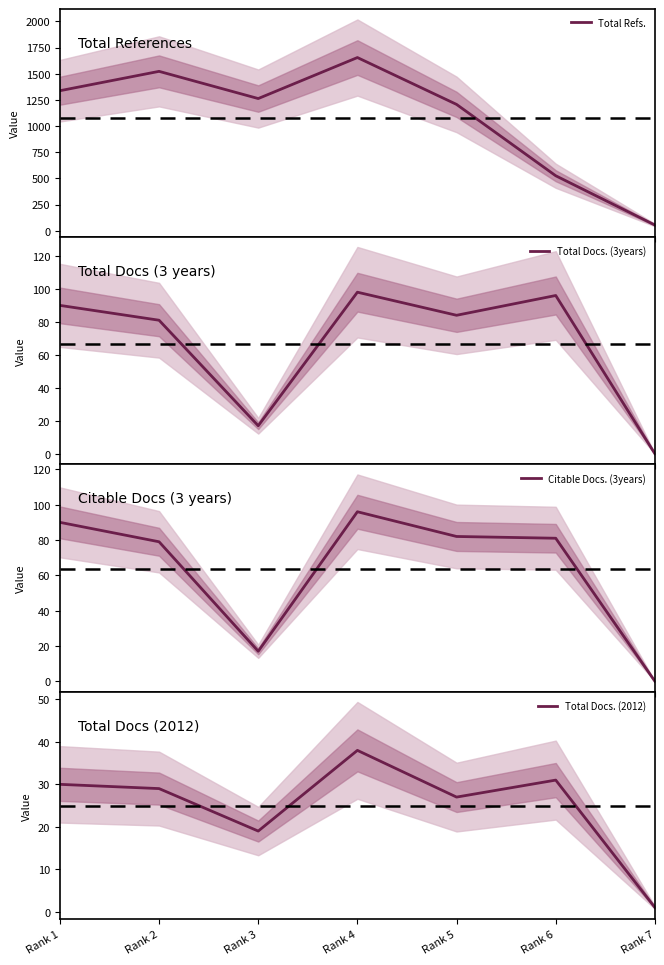

Reading left to right, what are all the values shown in this chart?

Total Refs.: 1338	1523	1263	1655	1207	525	54
Total Docs. (3years): 90	81	17	98	84	96	0
Citable Docs. (3years): 90	79	17	96	82	81	0
Total Docs. (2012): 30	29	19	38	27	31	1